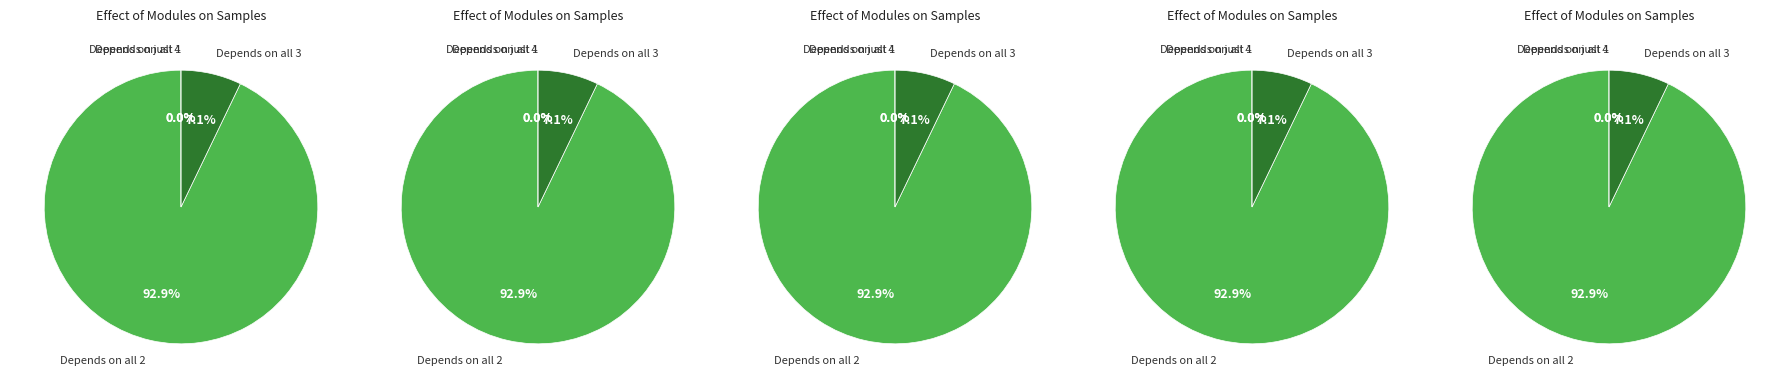

True or false: ALMATY accounts for 18% of the total.

False